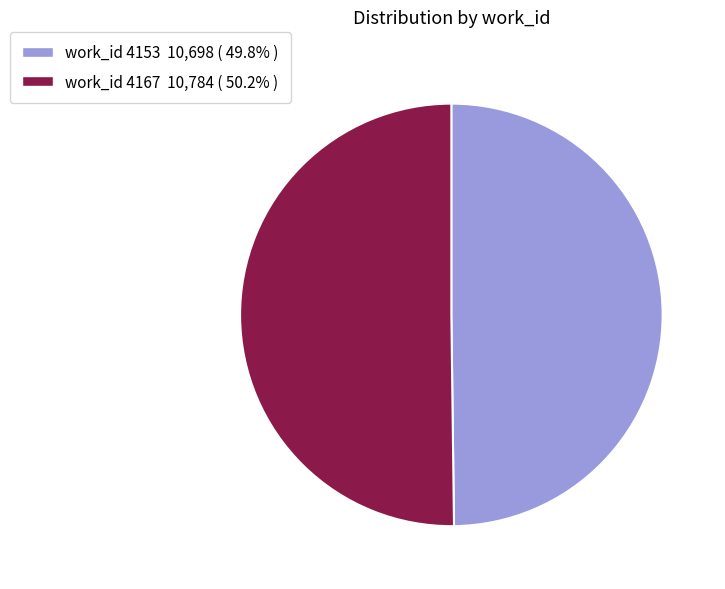

Is the sum of work_id 4167 10,784 ( 50.2% ) and work_id 4153 10,698 ( 49.8% ) greater than half?

Yes